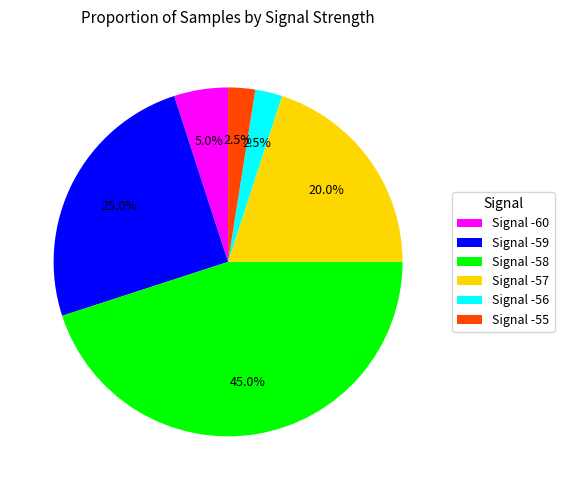

Is Signal -55 the majority of the pie?

No